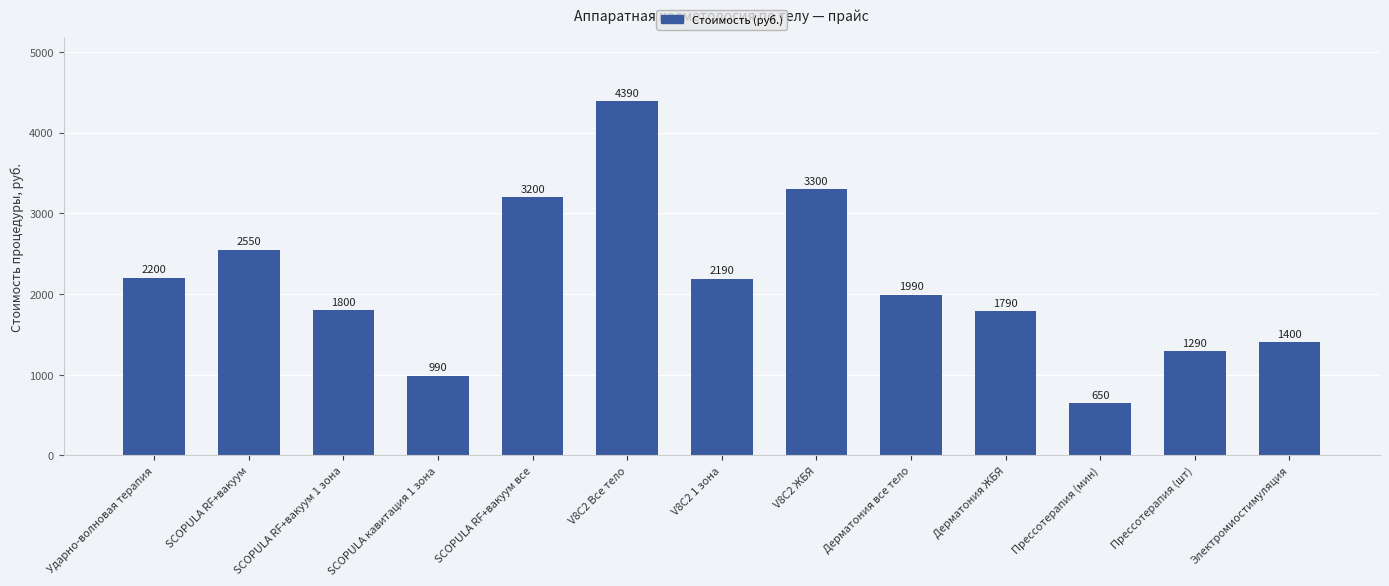

Which category has the highest value across all series?

V8C2 Все тело